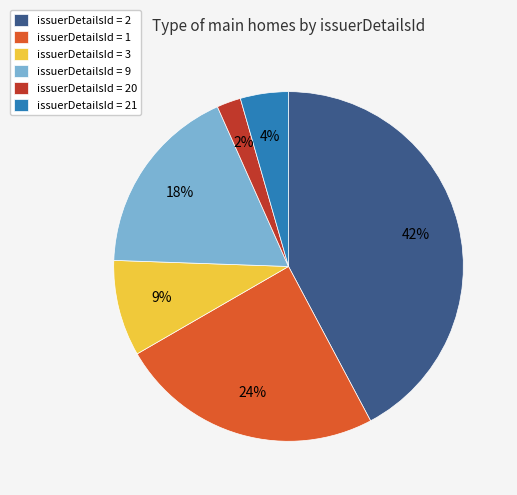

To the nearest percent, what is the average slice percentage?

17%